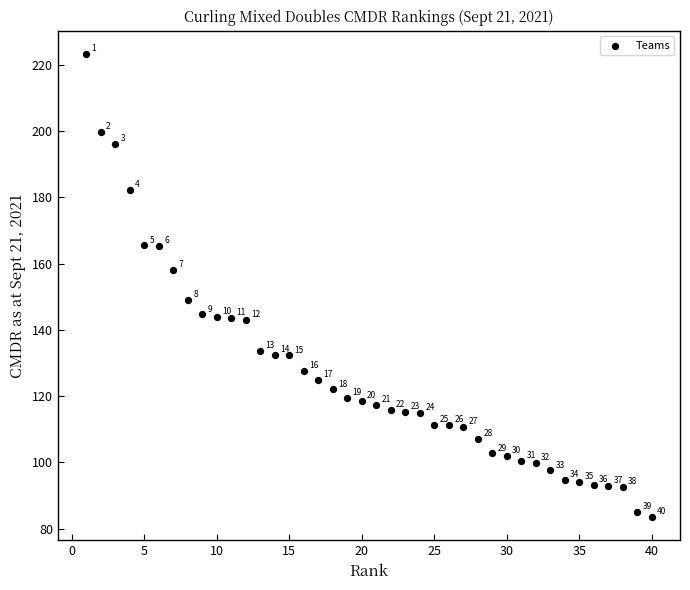

What is the range of X values (max minus min)?

39.0